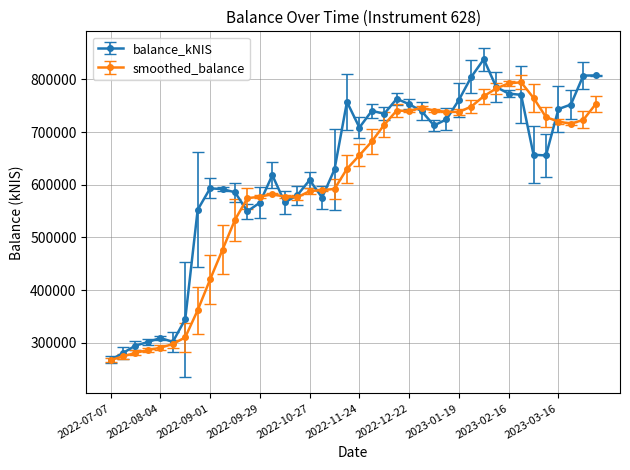

True or false: smoothed_balance has more than 2 interior local peaks.

True